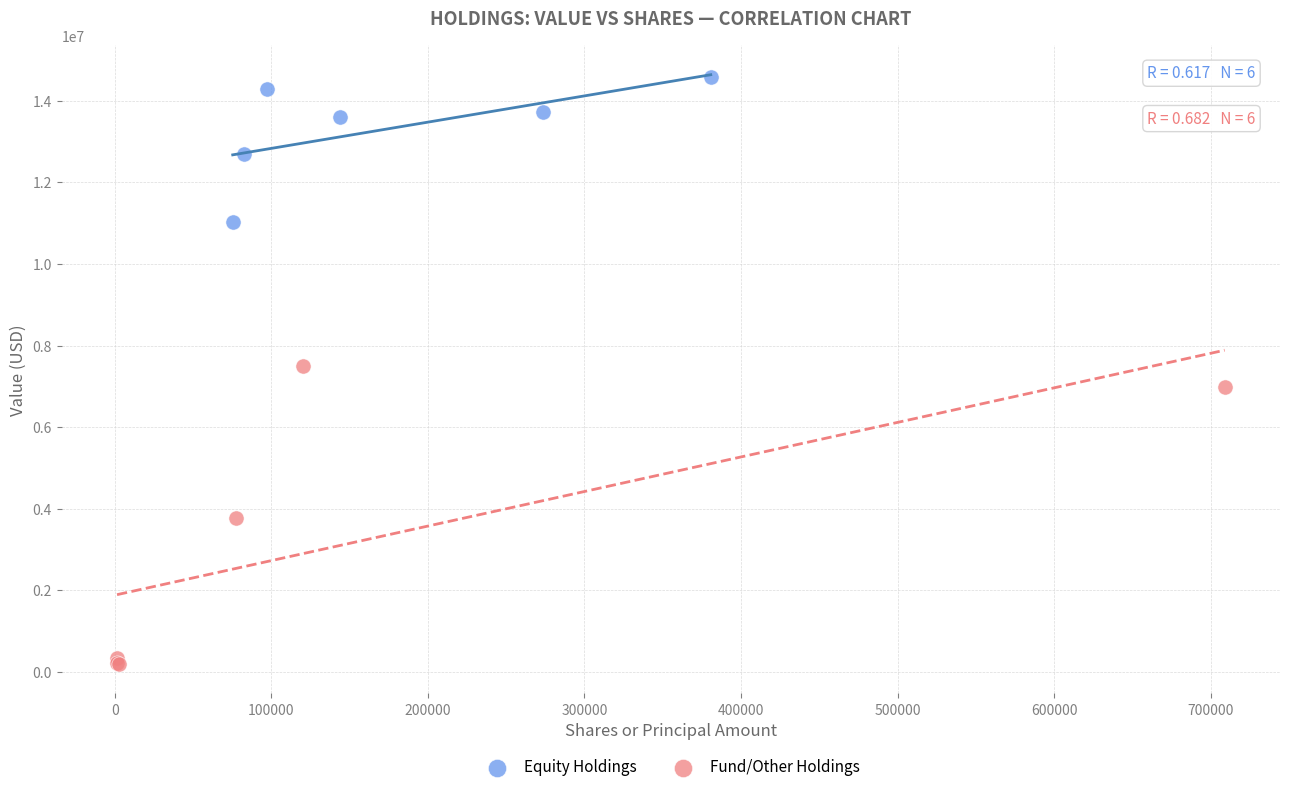

Which series has the largest Y range (max minus min)?

Fund/Other Holdings